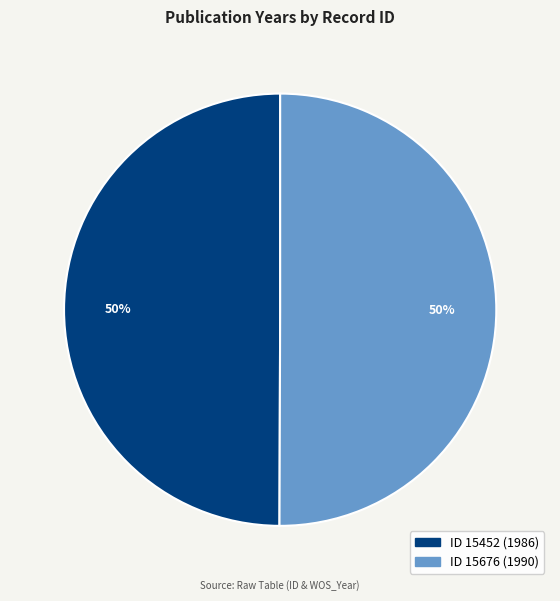

Combined, do ID 15452 (1986) and ID 15676 (1990) account for over 50%?

Yes